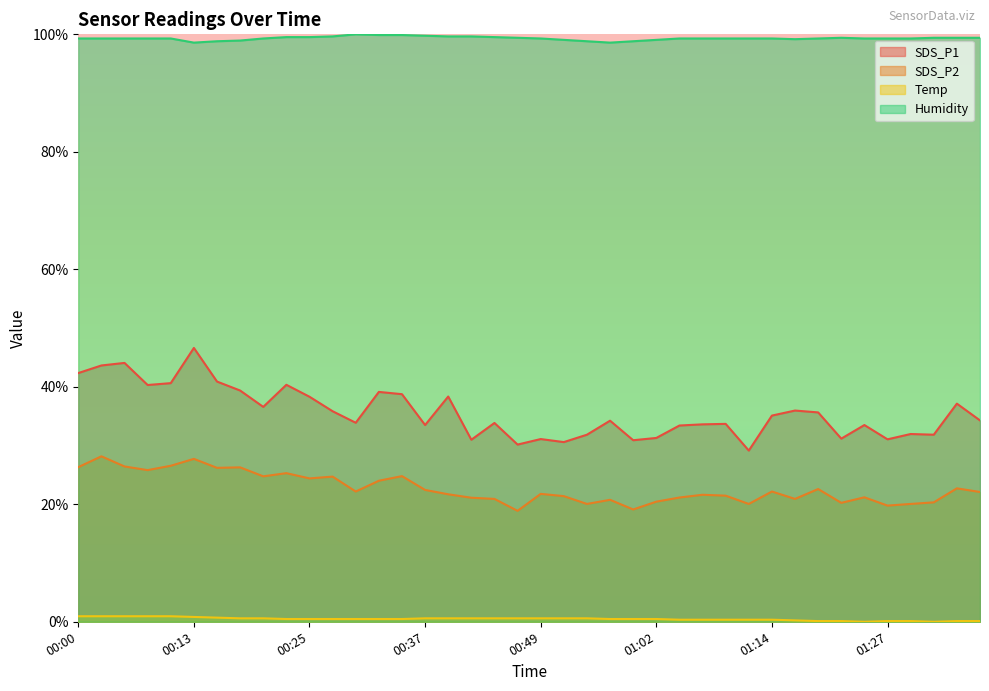

At which label does SDS_P2 reach its peak?

00:03